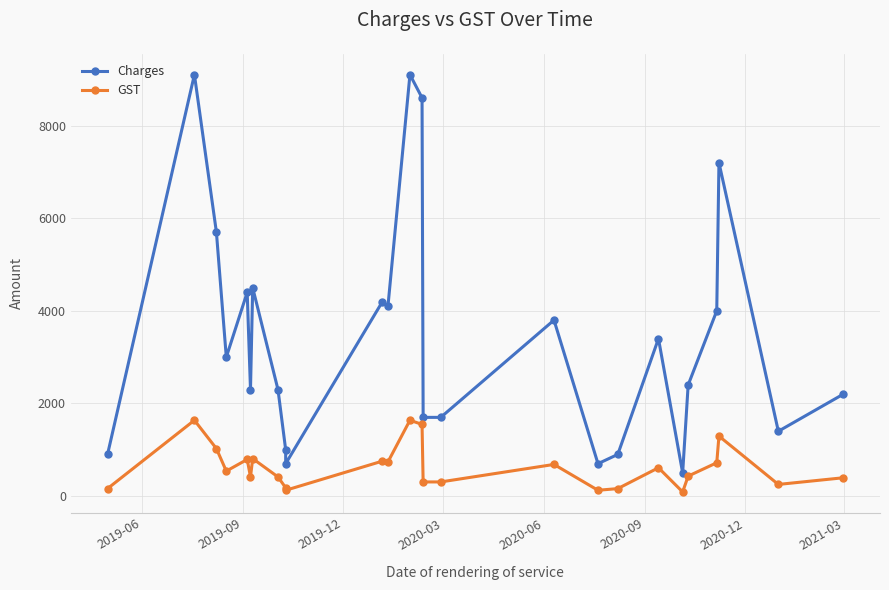

How many series are shown in this chart?

2